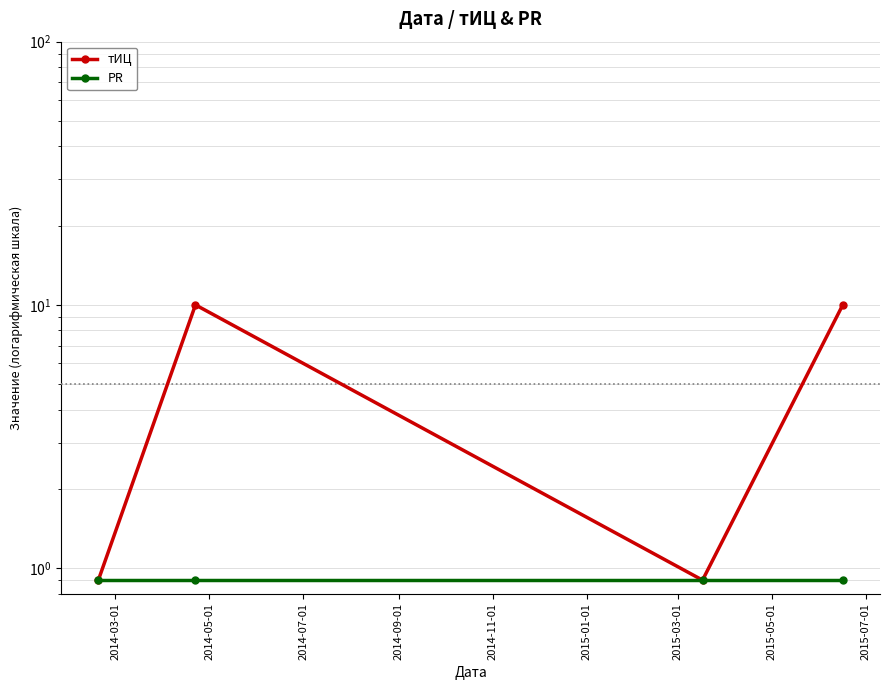

Reading left to right, what are all the values shown in this chart?

тИЦ: 0.9	10.0	0.9	10.0
PR: 0.9	0.9	0.9	0.9